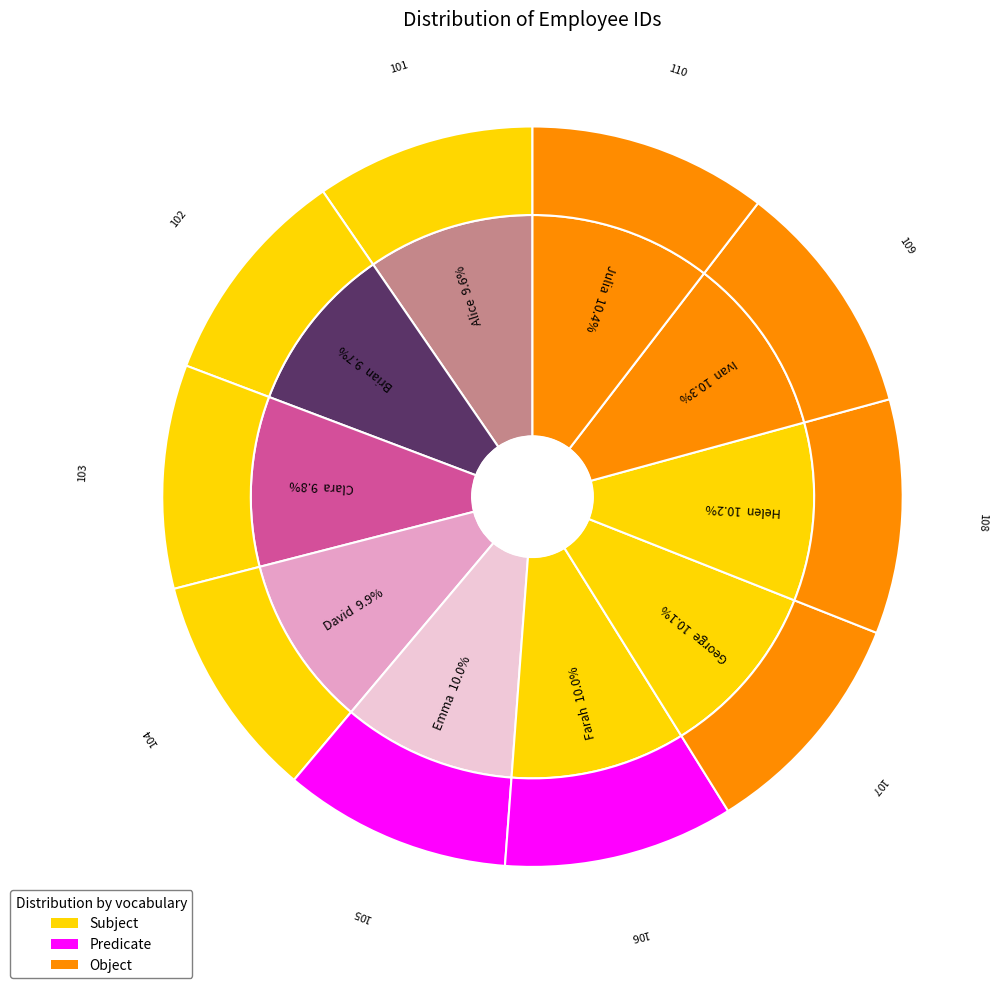

Rank the categories by value from highest to lowest.

Julia, Ivan, Helen, George, Farah, Emma, David, Clara, Brian, Alice